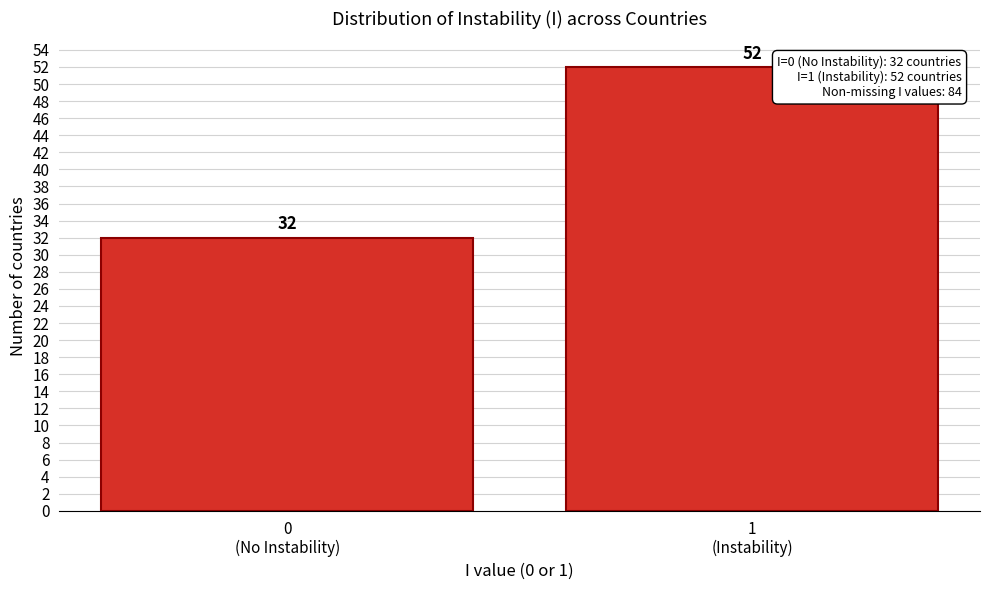

Reading left to right, extract all data points from this chart.

32	52